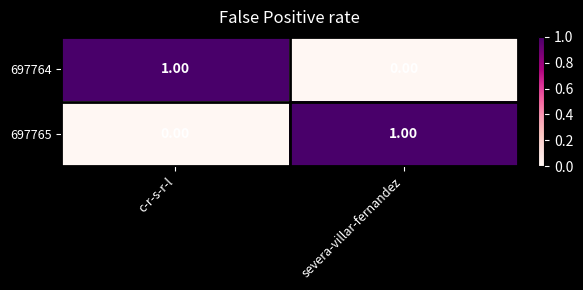

At severa-villar-fernandez, list the series in order from largest to smallest.

697765, 697764